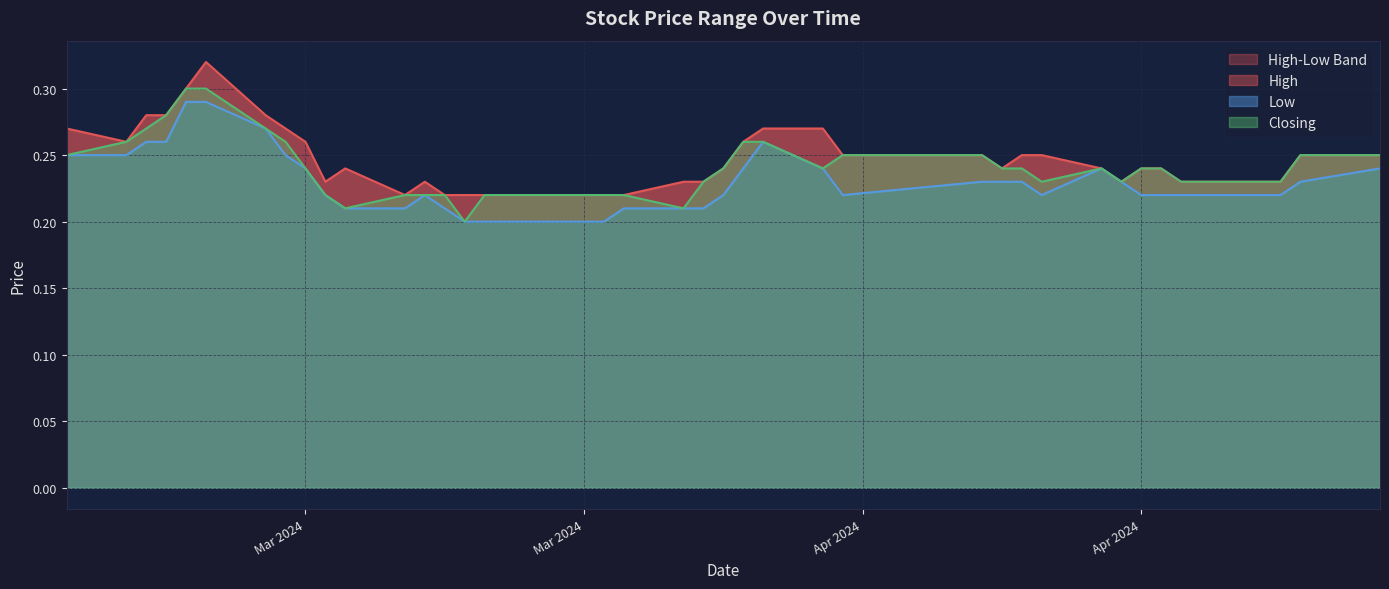

Which category has the lowest value across all series?

27/03/2024